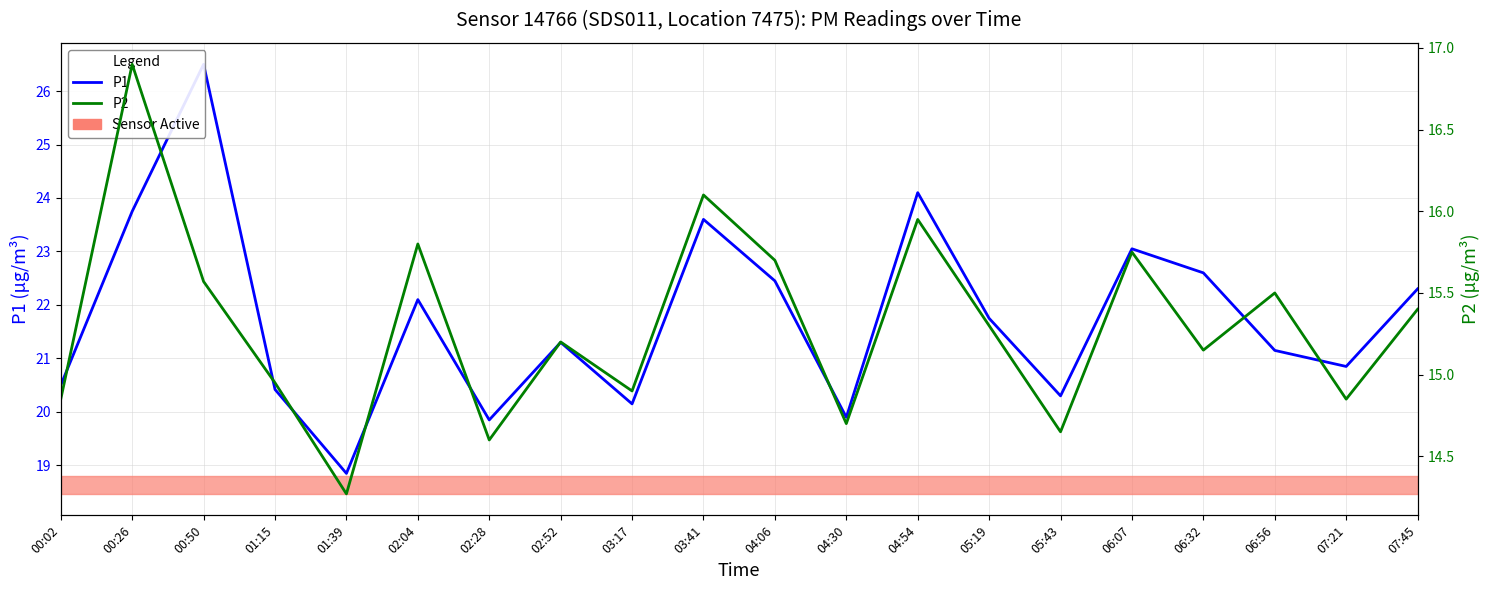

What is the minimum value for P1?

18.9